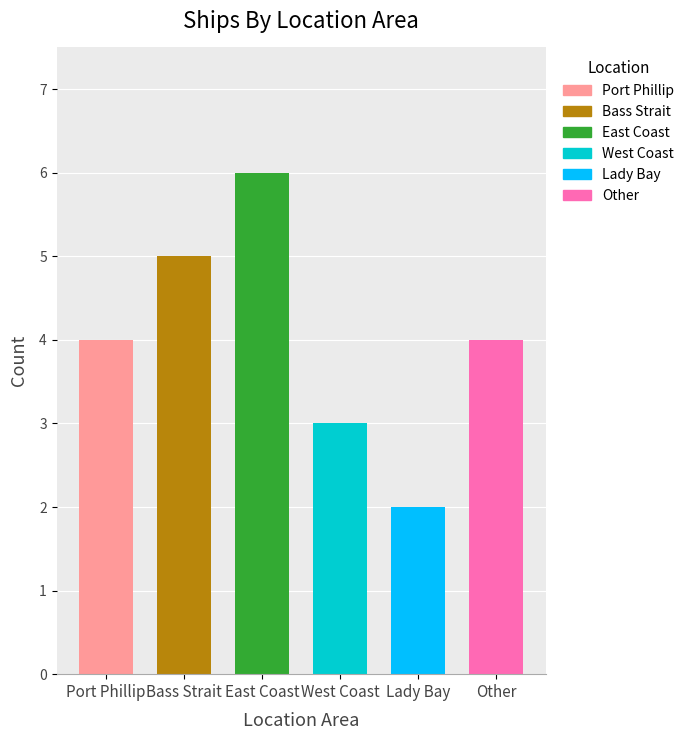

Between Bass Strait and East Coast, which is larger?

East Coast